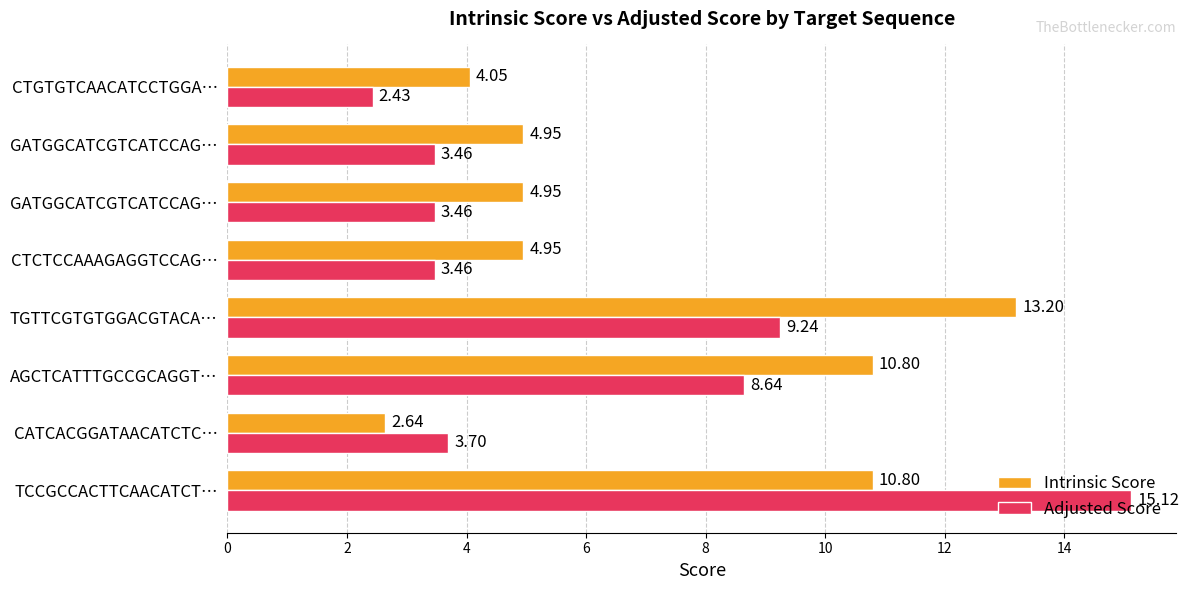

What is the average value of the Adjusted Score series?

6.2